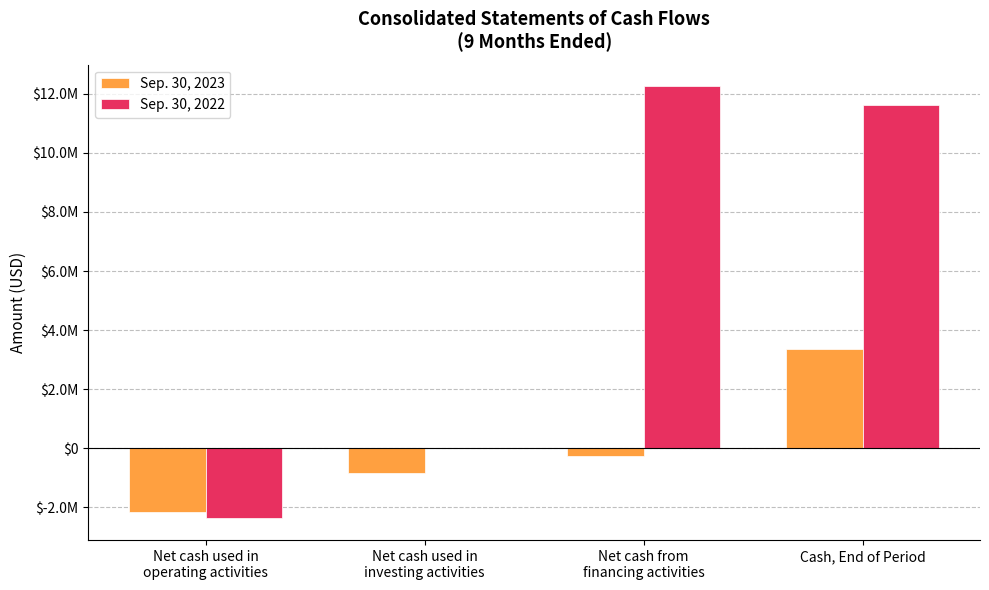

What is the difference between the Sep. 30, 2022 values at Net cash from
financing activities and Cash, End of Period?

640095